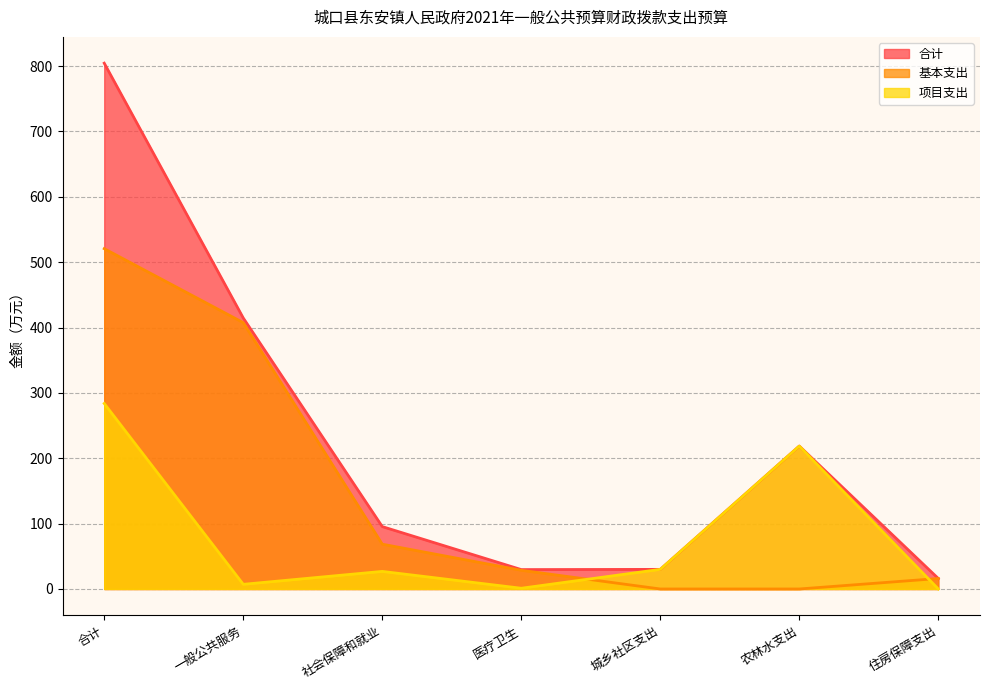

The value of 基本支出 at 医疗卫生 is 48.6. True or false?

False